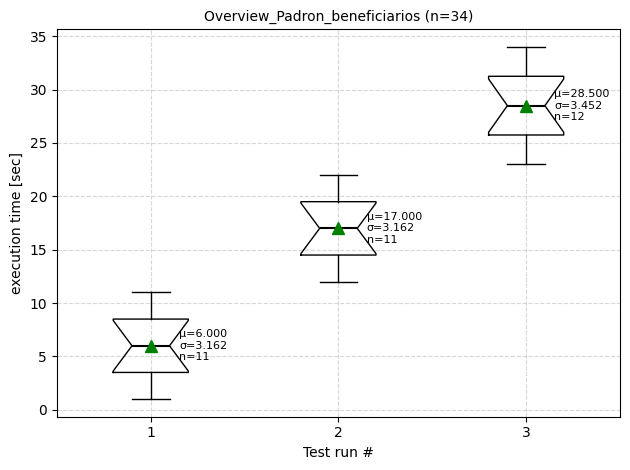

Which box is the tallest, from its lower edge to its upper edge?

3